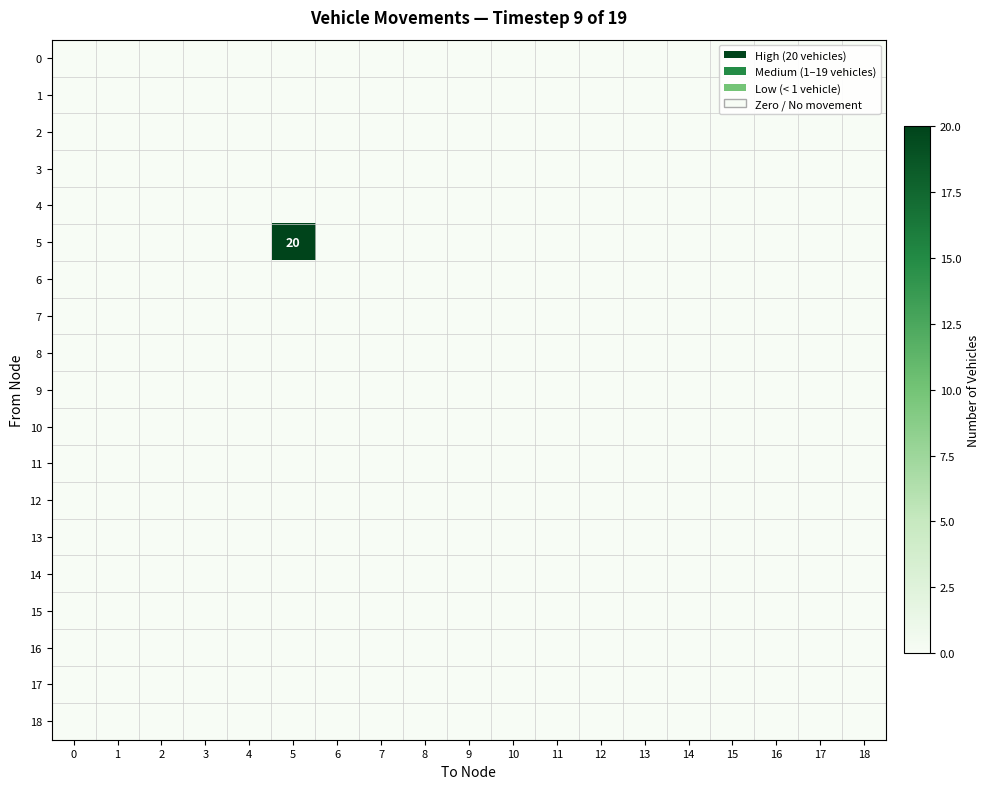

At 15, list the series in order from largest to smallest.

0, 1, 2, 3, 4, 5, 6, 7, 8, 9, 10, 11, 12, 13, 14, 15, 16, 17, 18